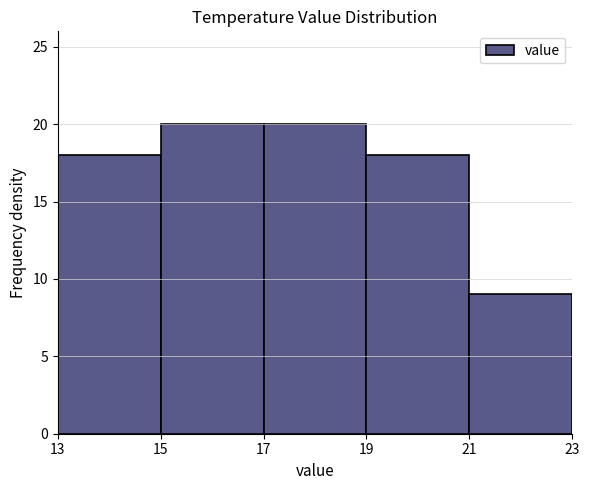

Reading left to right, transcribe this chart: for each bar, give the range it covers on the x-axis and its height. The values are not printed on the chart, so give them approximately, as read against the axis.

13 to 15: 18
15 to 17: 20
17 to 19: 20
19 to 21: 18
21 to 23: 9